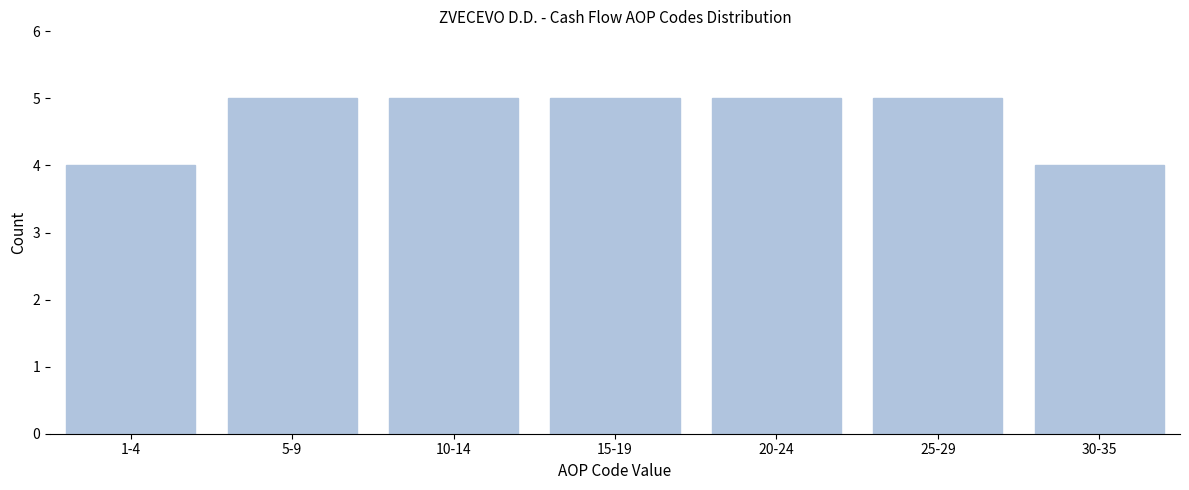

Reading right to left, what are all the values shown in this chart?

30-35=4	25-29=5	20-24=5	15-19=5	10-14=5	5-9=5	1-4=4